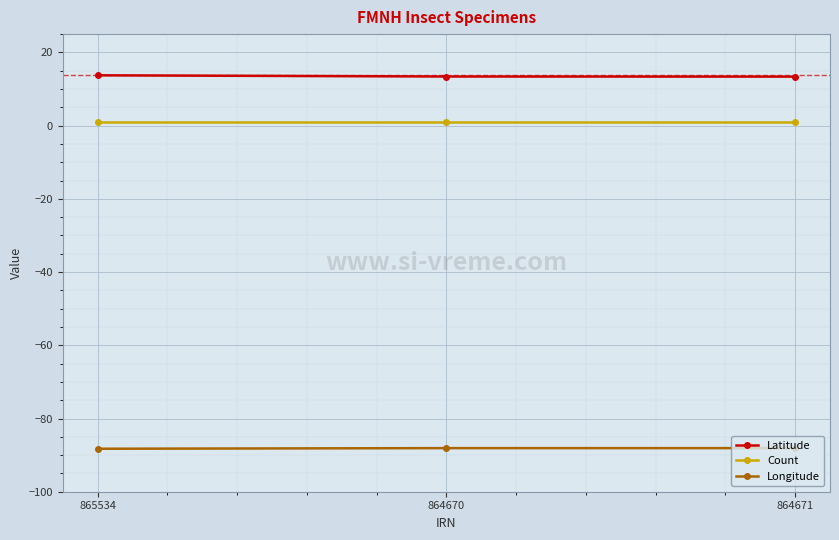

Which series has the largest total across all categories?

Latitude